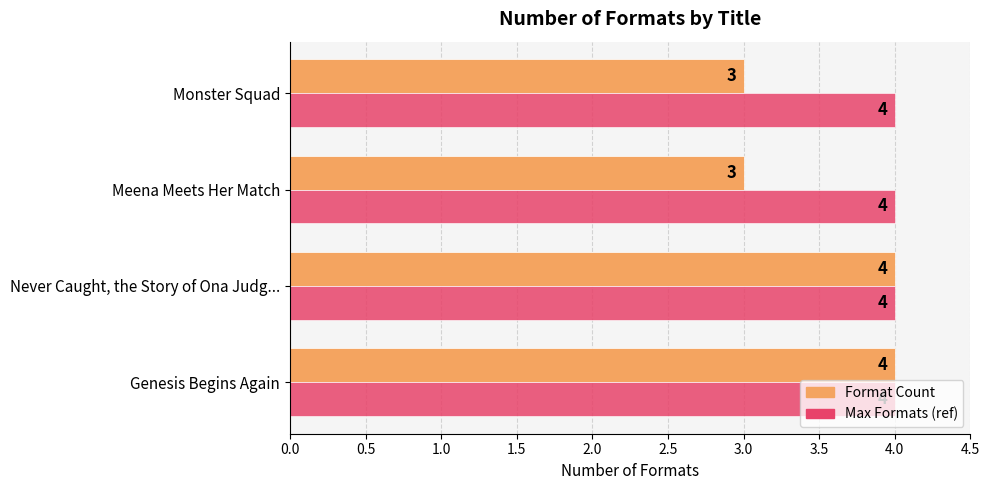

True or false: Max Formats (ref) has a value of 4 at Genesis Begins Again.

True